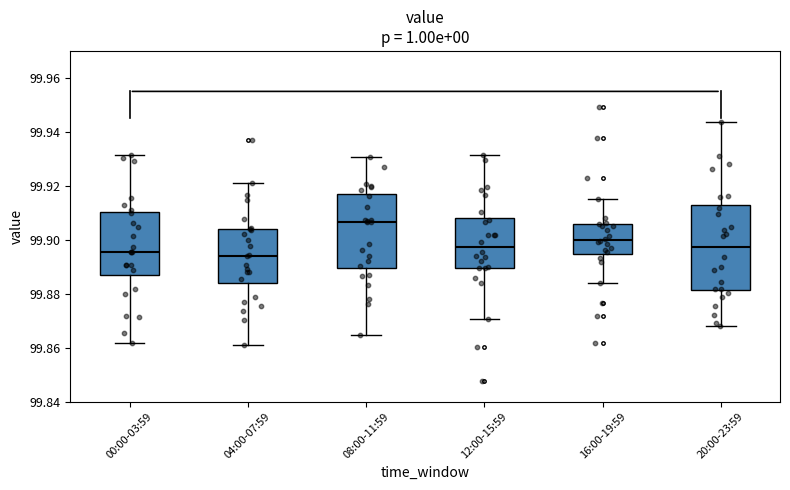

Where does the lower whisker of the box for 12:00-15:59 end on the y-axis? The values are not printed on the chart, so give them approximately, as read against the axis.

99.870